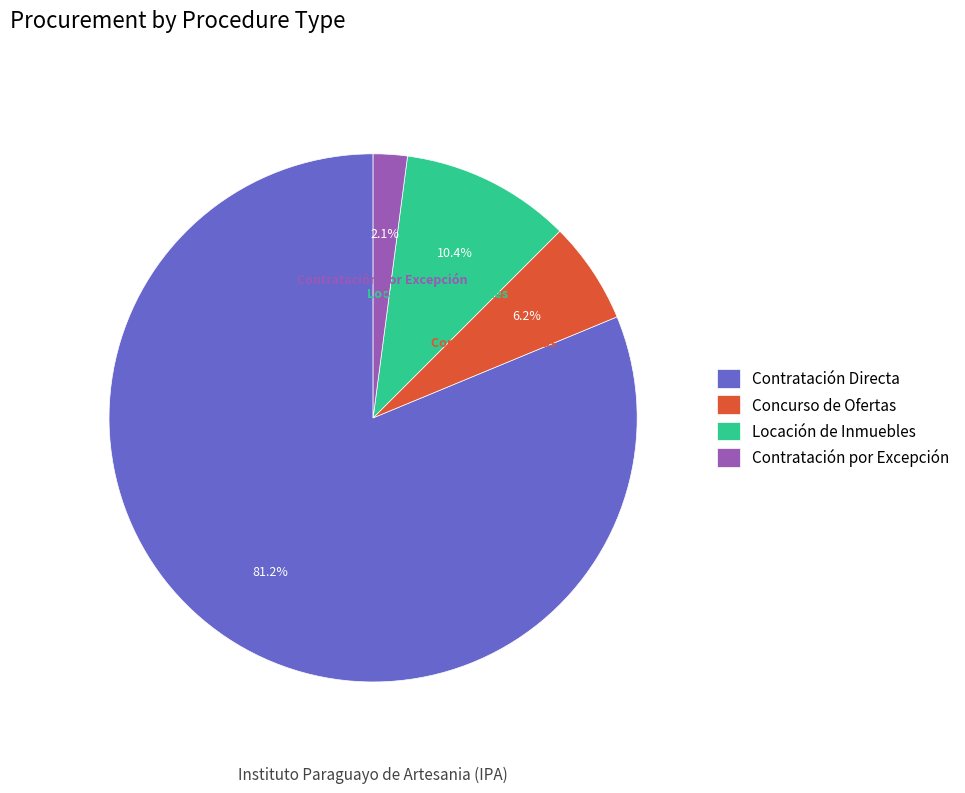

Approximately how many times larger is the value at Contratación por Excepción compared to Locación de Inmuebles?

0.2